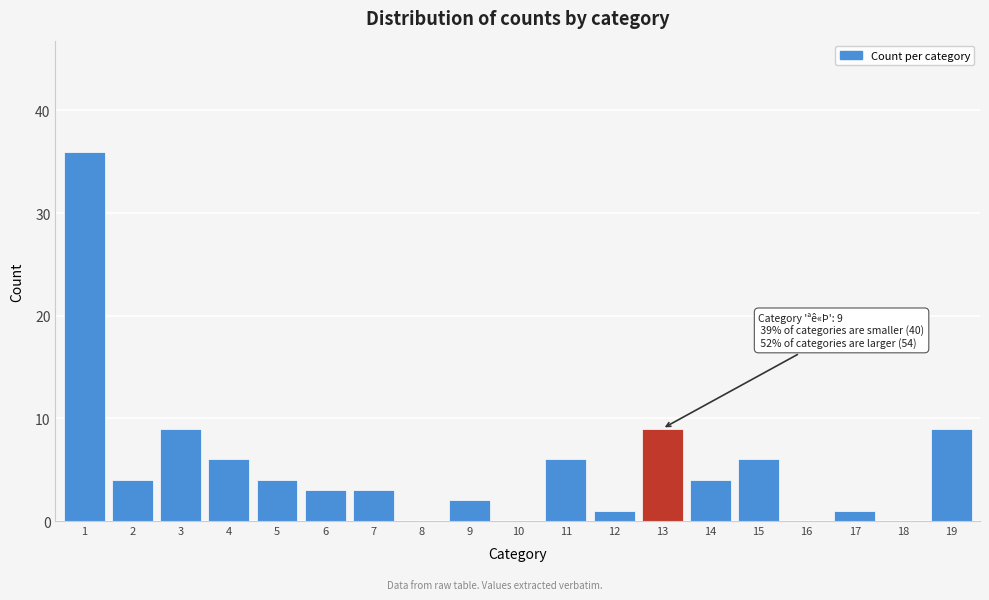

Reading left to right, extract all data points from this chart.

1=36	2=4	3=9	4=6	5=4	6=3	7=3	8=0	9=2	10=0	11=6	12=1	13=9	14=4	15=6	16=0	17=1	18=0	19=9